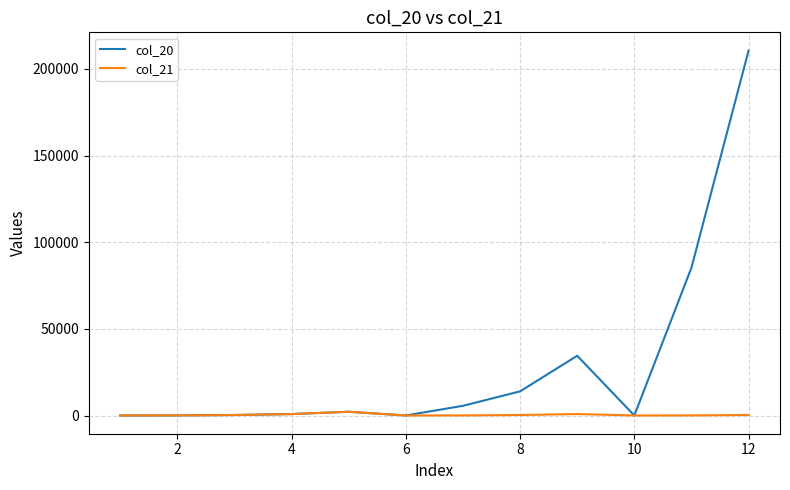

Which series has the largest total across all categories?

col_20